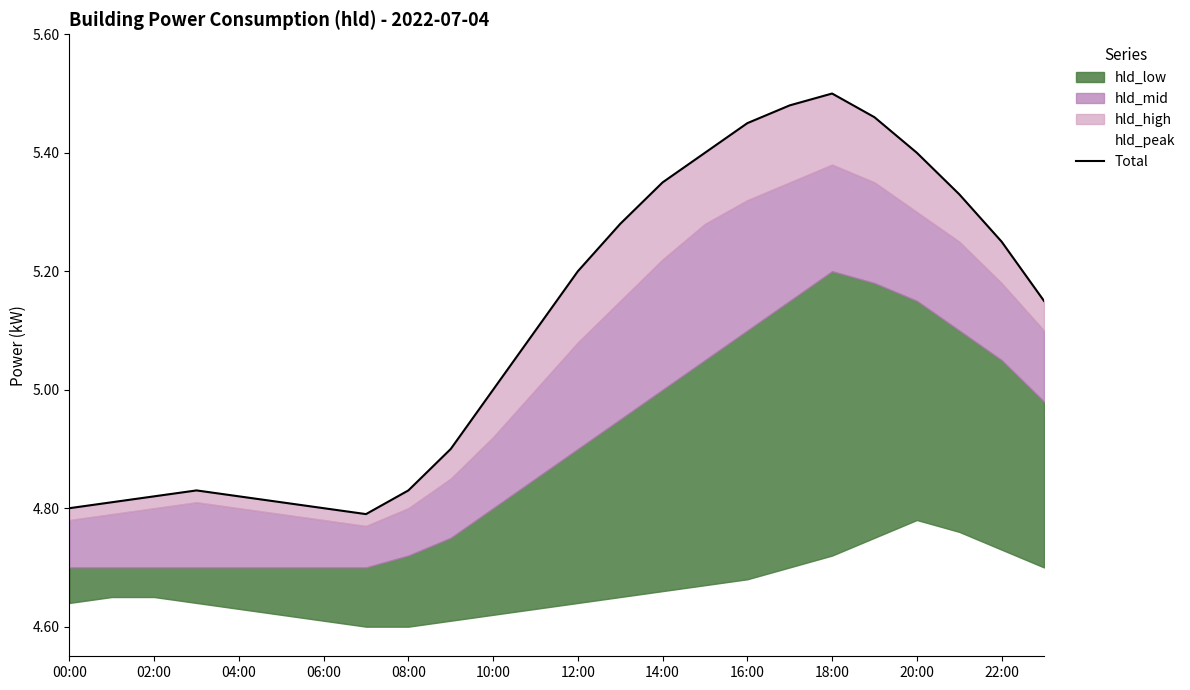

True or false: there are more than 2 points higher than both neighbors.

False